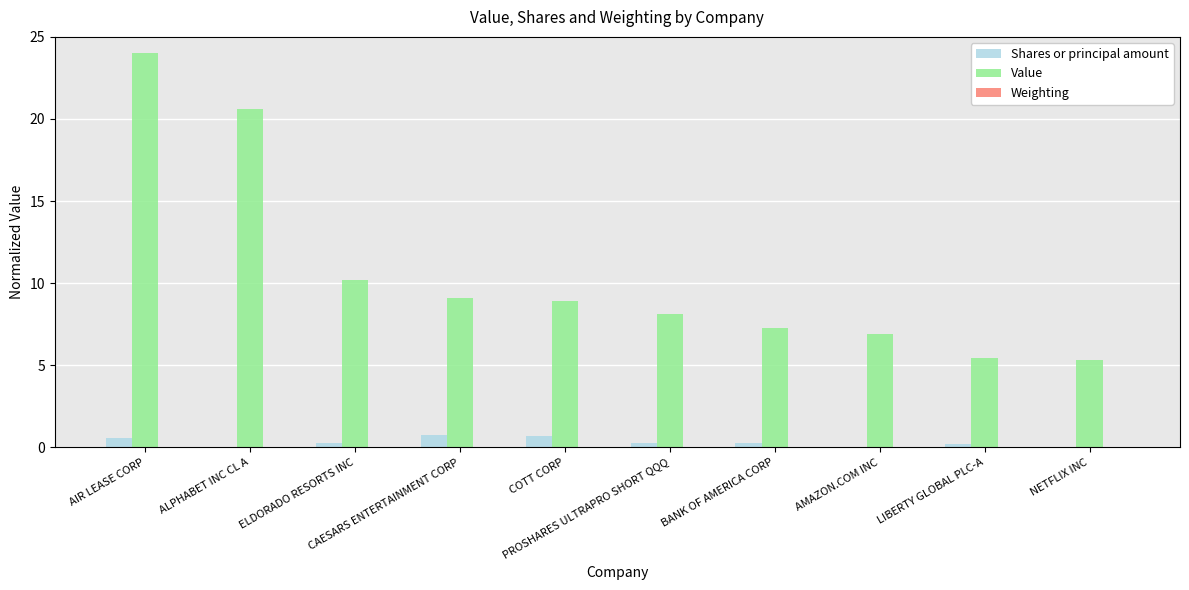

How many groups of bars are there?

10